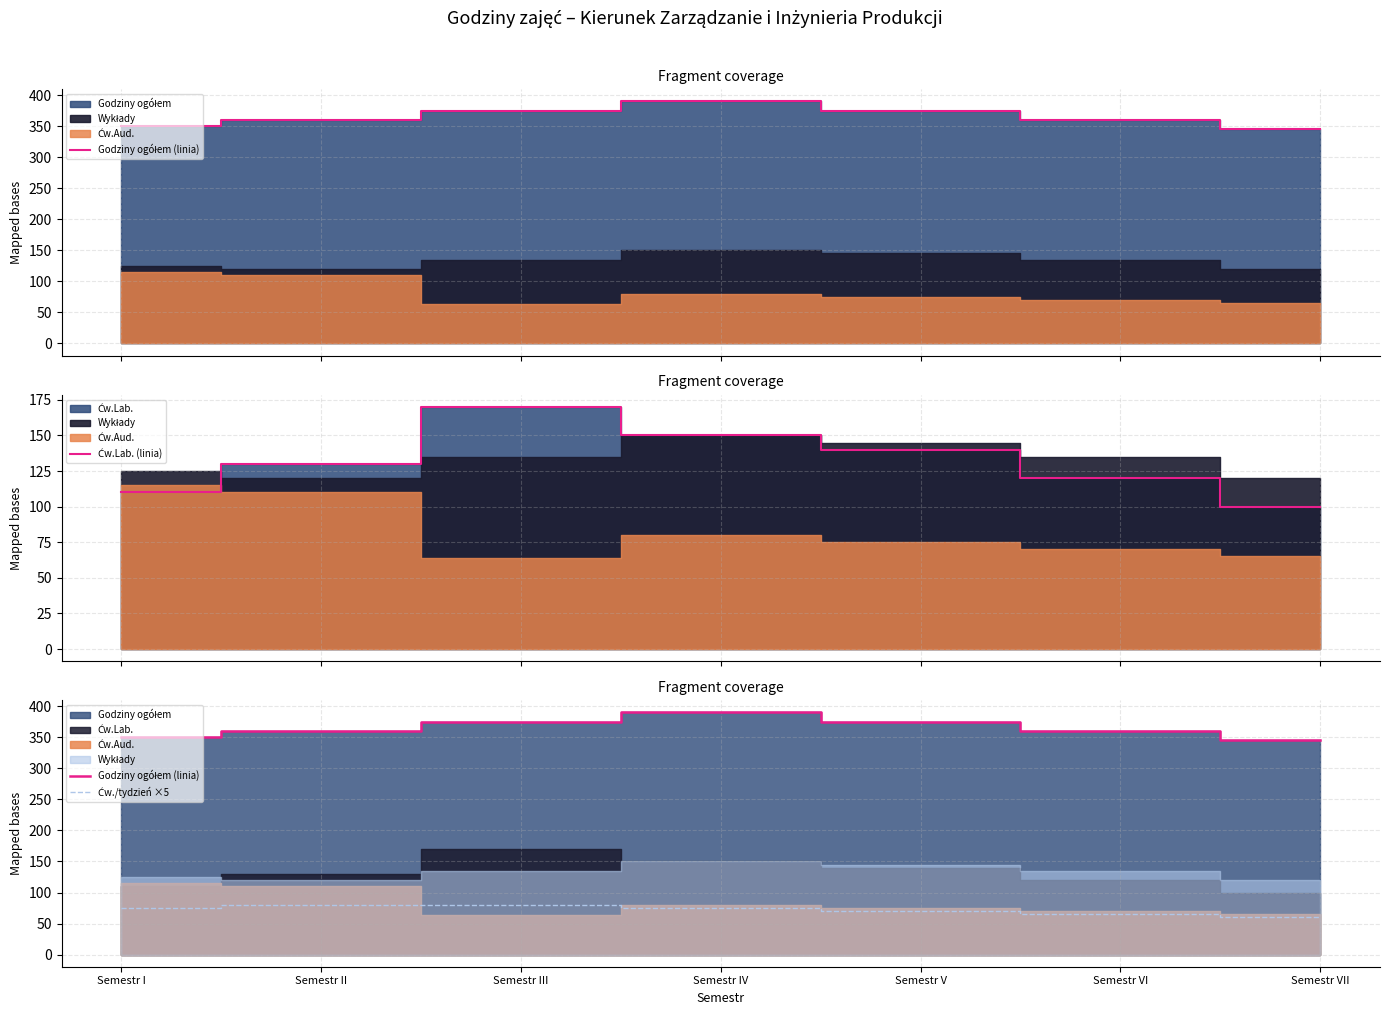

Which series has the largest total across all categories?

Godziny ogółem (linia)